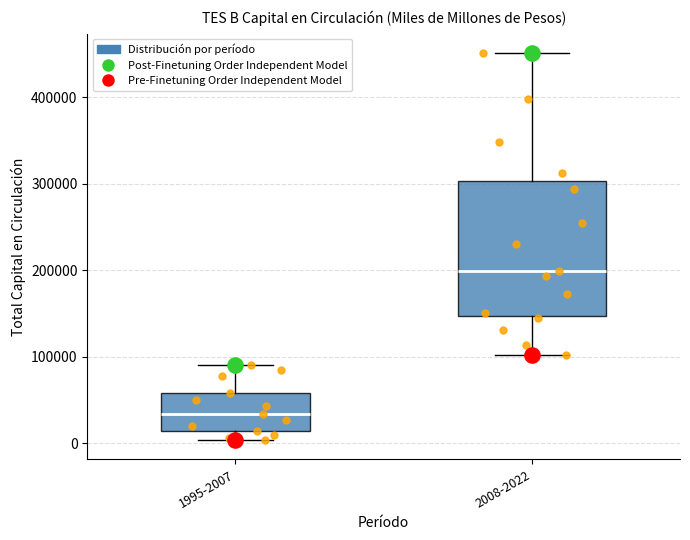

Which box is the tallest, from its lower edge to its upper edge?

2008-2022